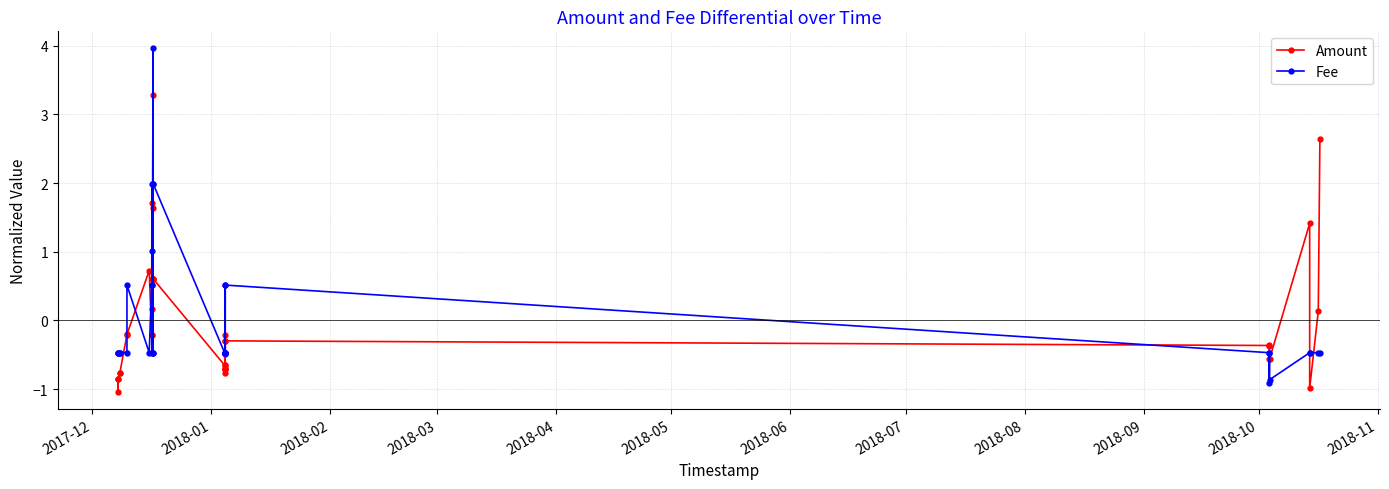

At how many categories does at least one series exceed 0?

17